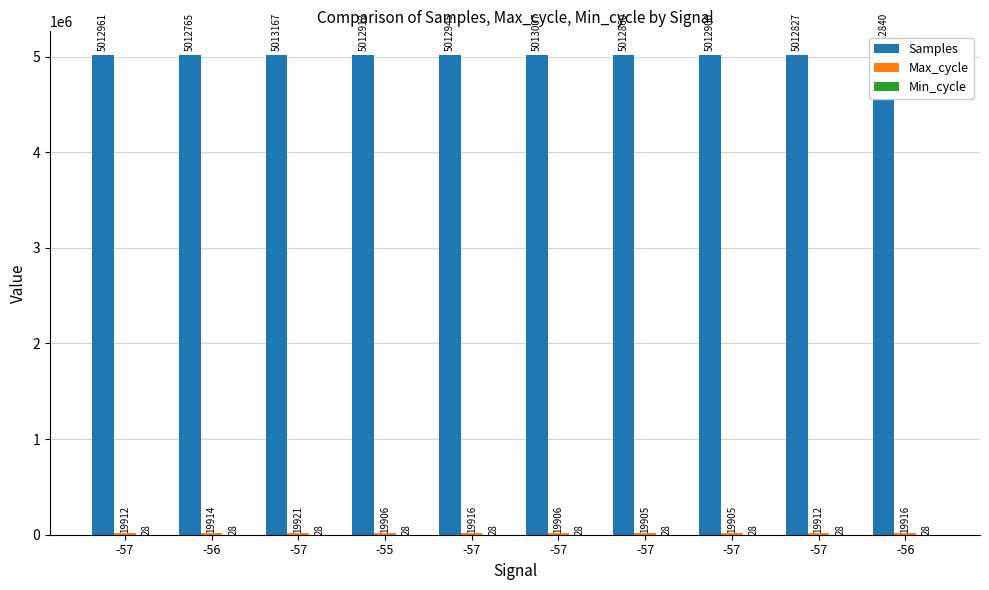

What is the average value of the Samples series?

5012918